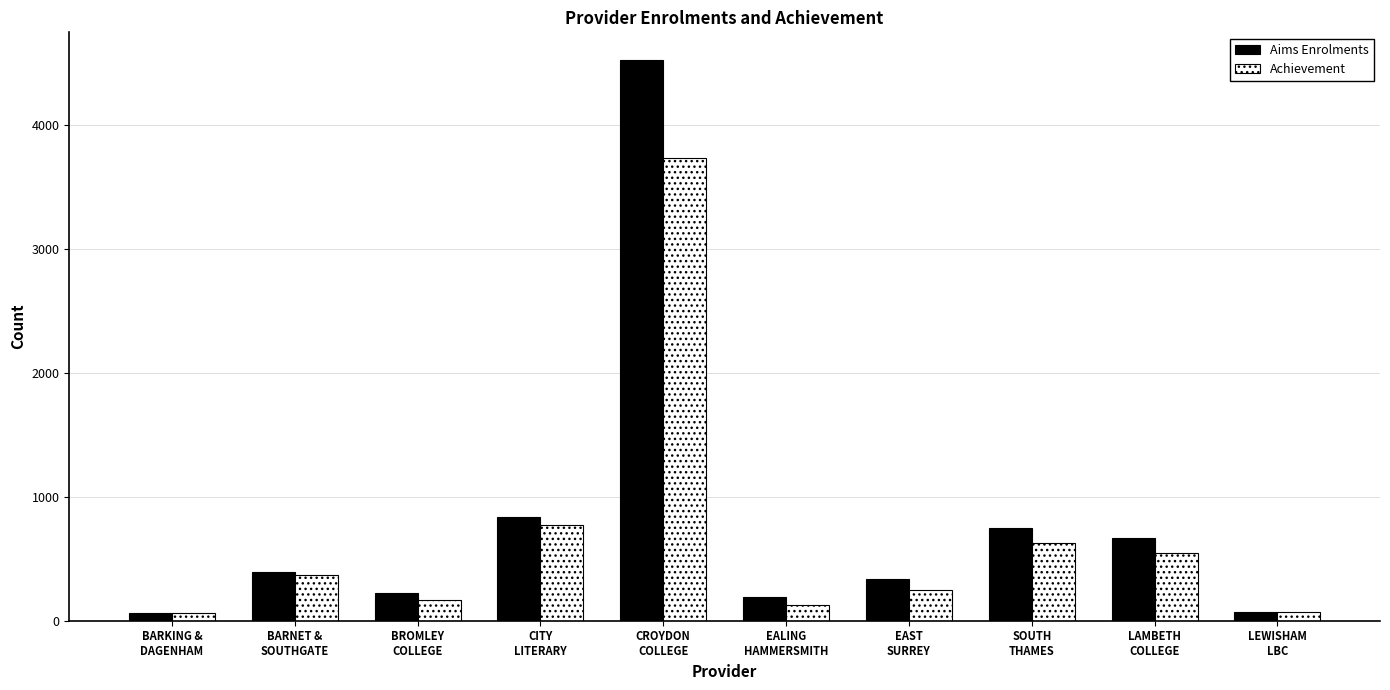

What is the total value across all series at BARKING &
DAGENHAM?

120